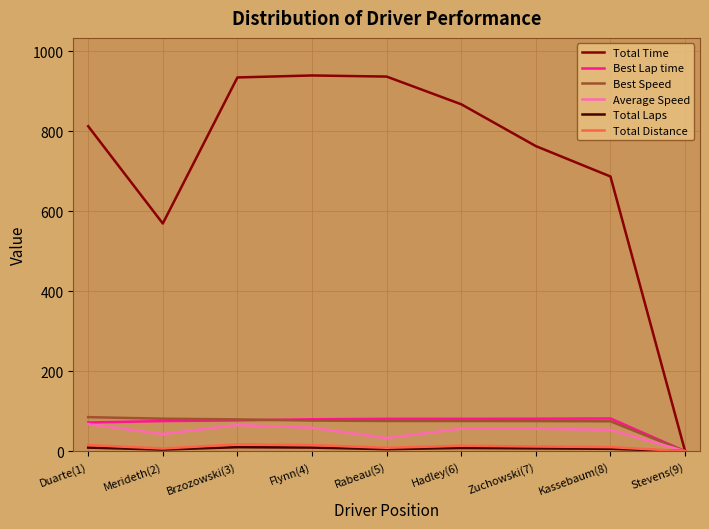

What is the greatest value displayed?

939.7